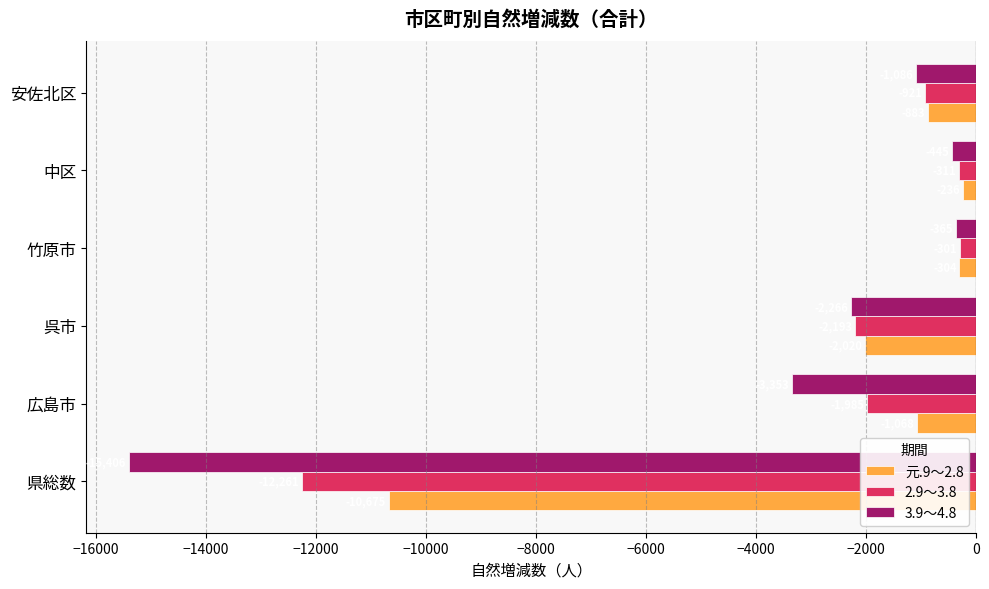

At which label does 元.9～2.8 reach its peak?

中区